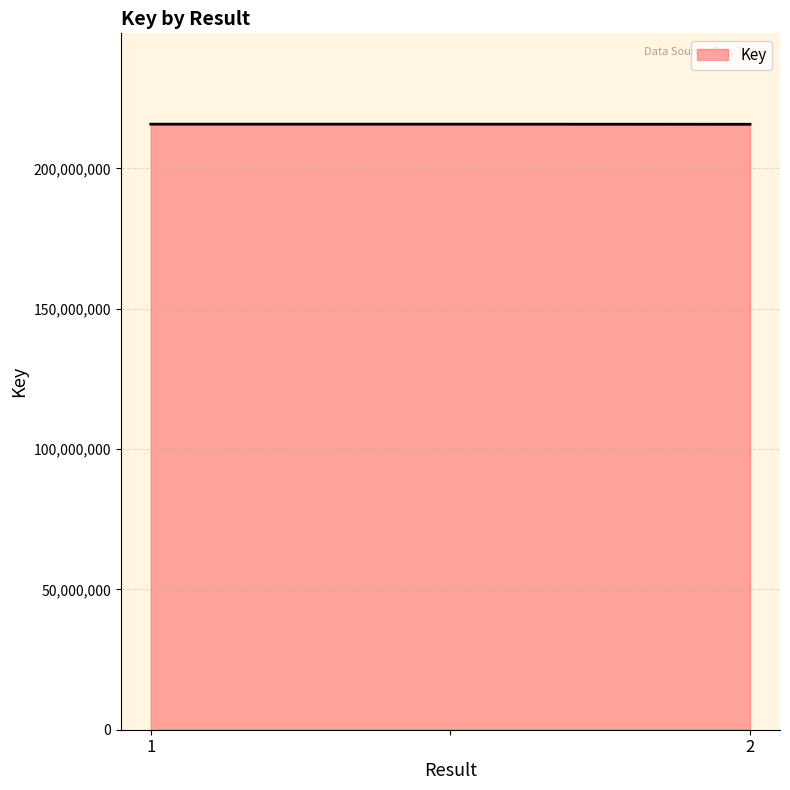

What is the smallest value displayed?

215703646